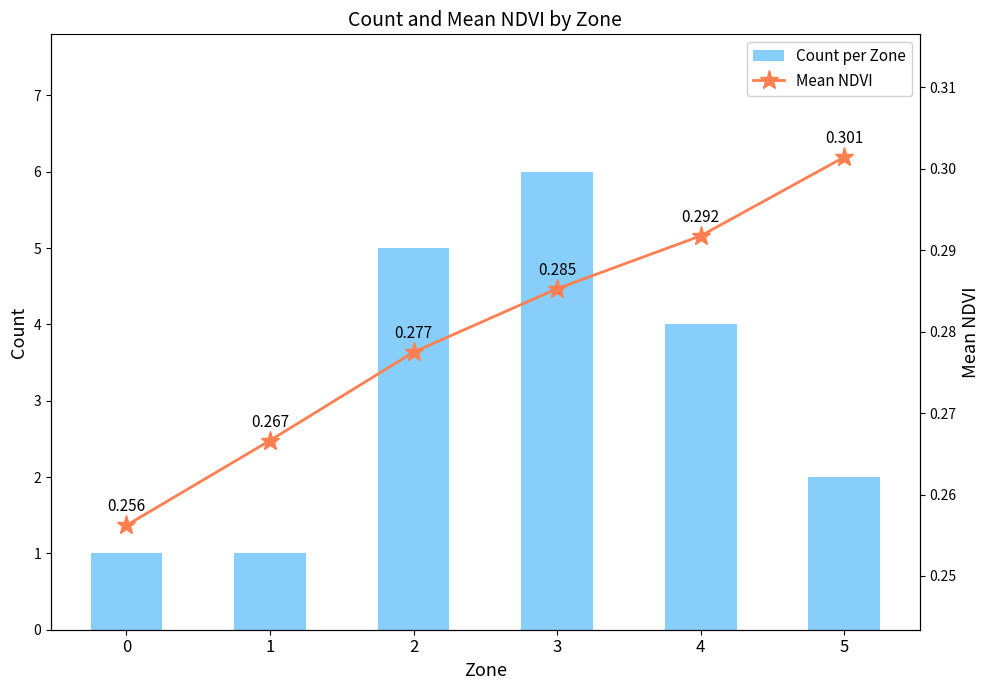

Between 2 and 3, which series saw the biggest shift?

Count per Zone